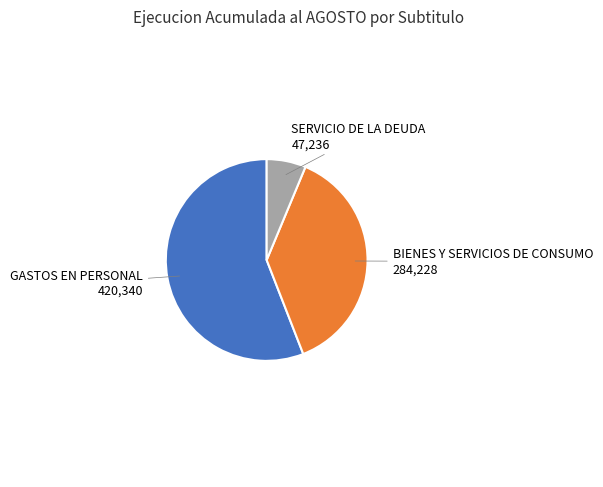

Is there a majority slice in this chart?

Yes